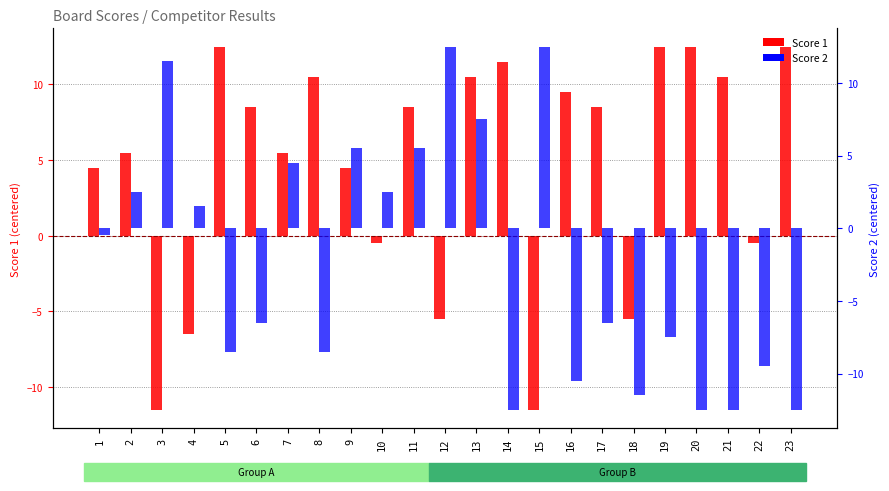

Reading left to right, transcribe all the data shown in this chart.

Score 1: 4.5	5.5	-11.5	-6.5	12.5	8.5	5.5	10.5	4.5	-0.5	8.5	-5.5	10.5	11.5	-11.5	9.5	8.5	-5.5	12.5	12.5	10.5	-0.5	12.5
Score 2: -0.5	2.5	11.5	1.5	-8.5	-6.5	4.5	-8.5	5.5	2.5	5.5	12.5	7.5	-12.5	12.5	-10.5	-6.5	-11.5	-7.5	-12.5	-12.5	-9.5	-12.5